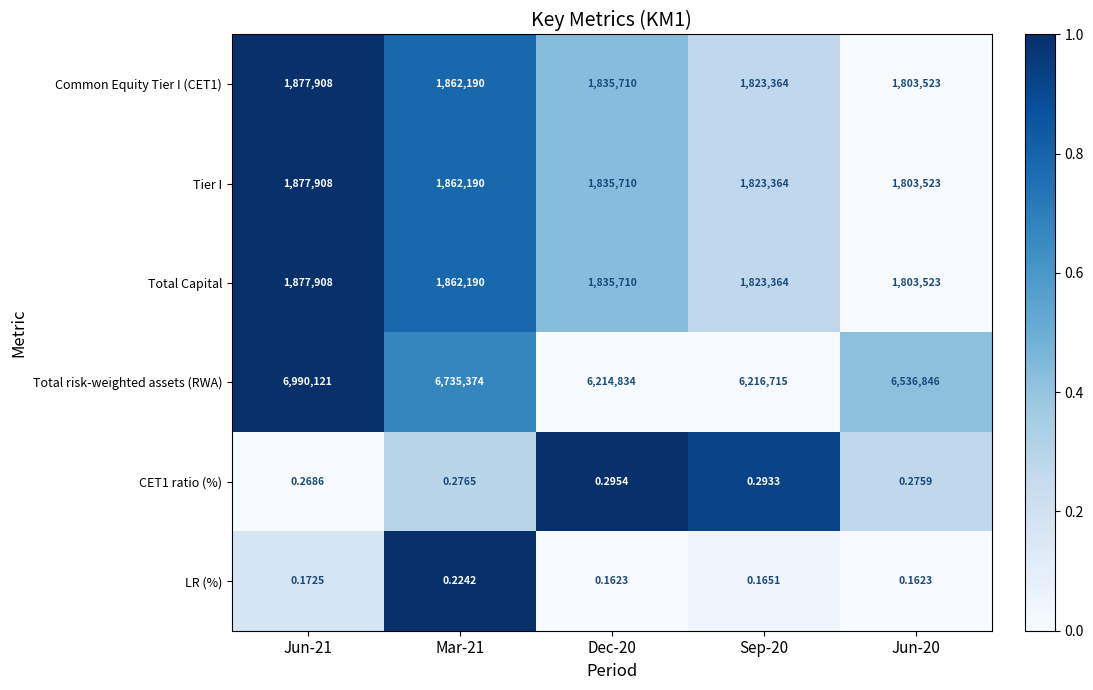

Between Mar-21 and Jun-20, which series saw the biggest shift?

Total risk-weighted assets (RWA)